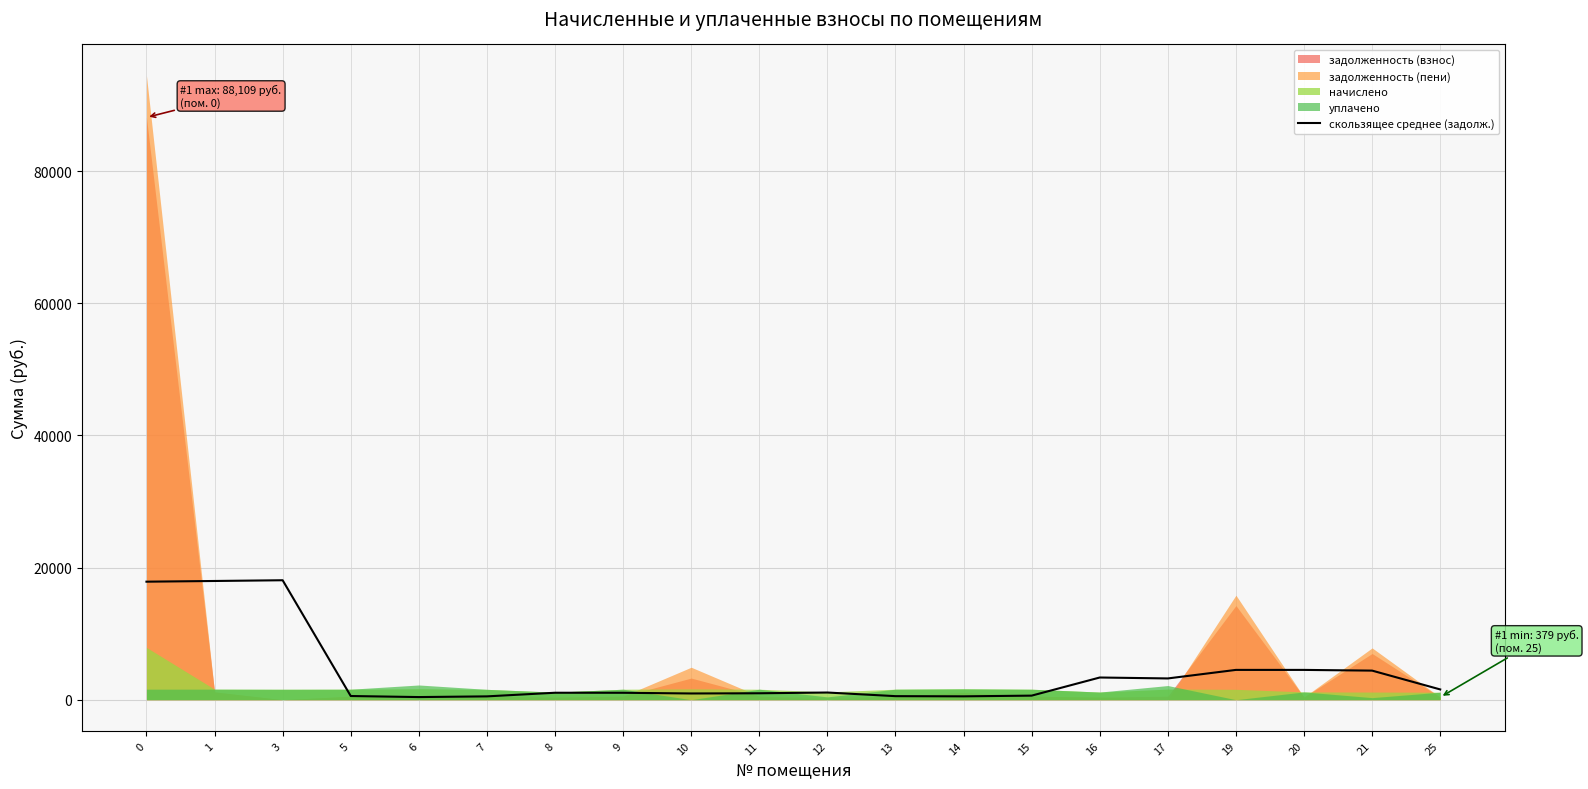

Where is the first local minimum?

6